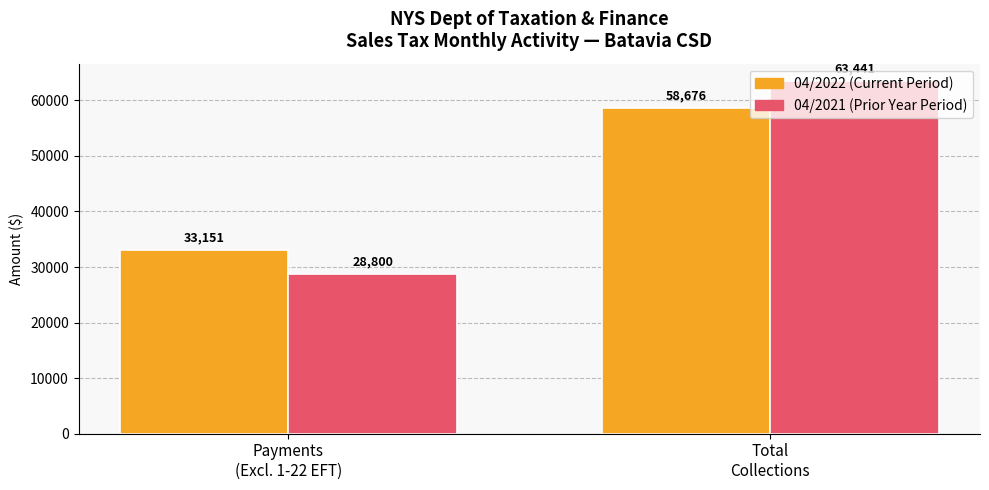

What is the minimum value shown in the chart?

28799.6